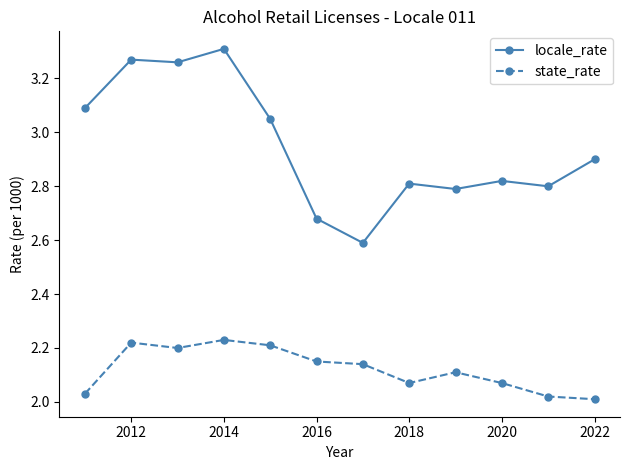

Which series has the largest total across all categories?

locale_rate